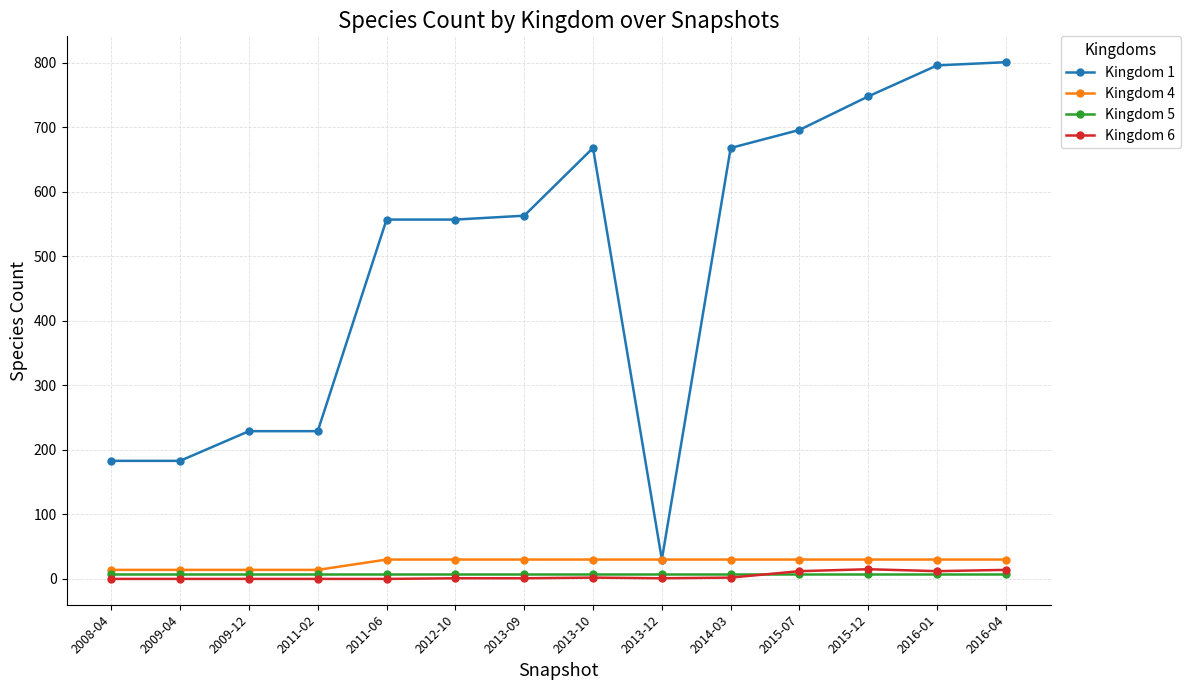

What is the lowest value of the Kingdom 5 series?

8